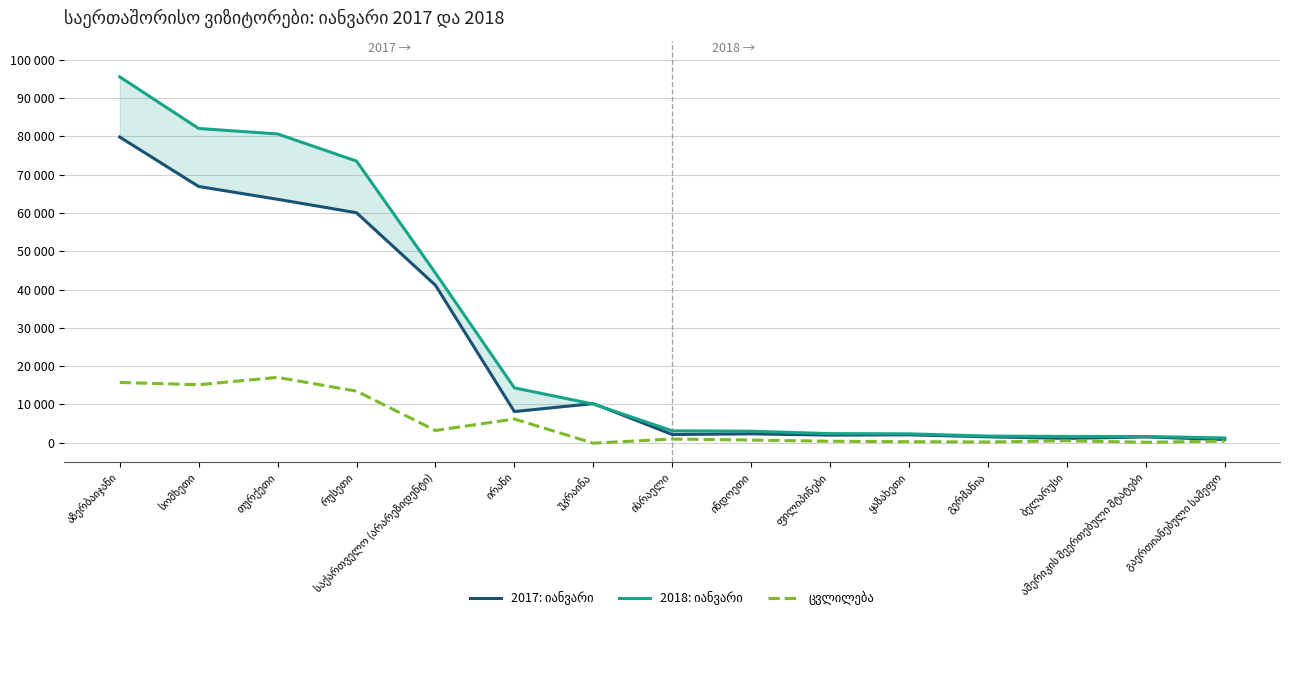

Reading right to left, extract all data points from this chart.

2017: იანვარი: 830	1505	1135	1540	2058	1989	2313	2141	10213	8134	41120	60063	63574	66917	79826
2018: იანვარი: 1253	1620	1640	1731	2323	2372	3006	3109	10091	14322	44314	73538	80639	82070	95559
ცვლილება: 423	115	505	191	265	383	693	968	-122	6188	3194	13475	17065	15153	15733